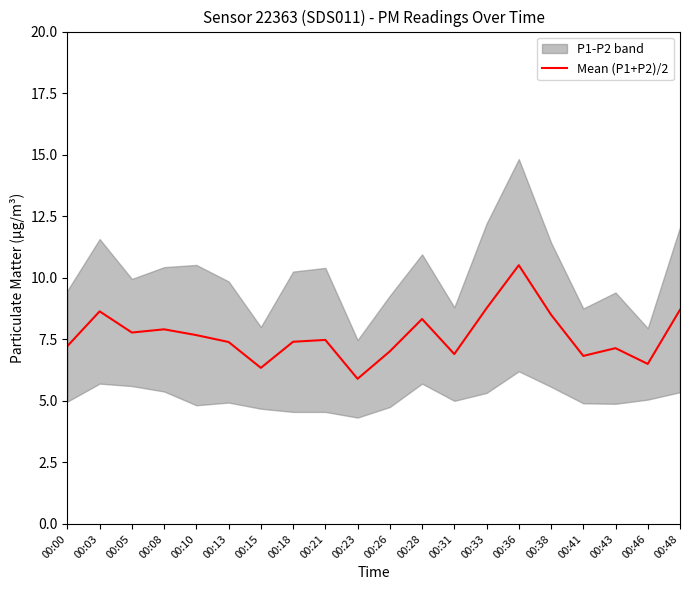

Which label corresponds to the smallest value in the chart?

00:23